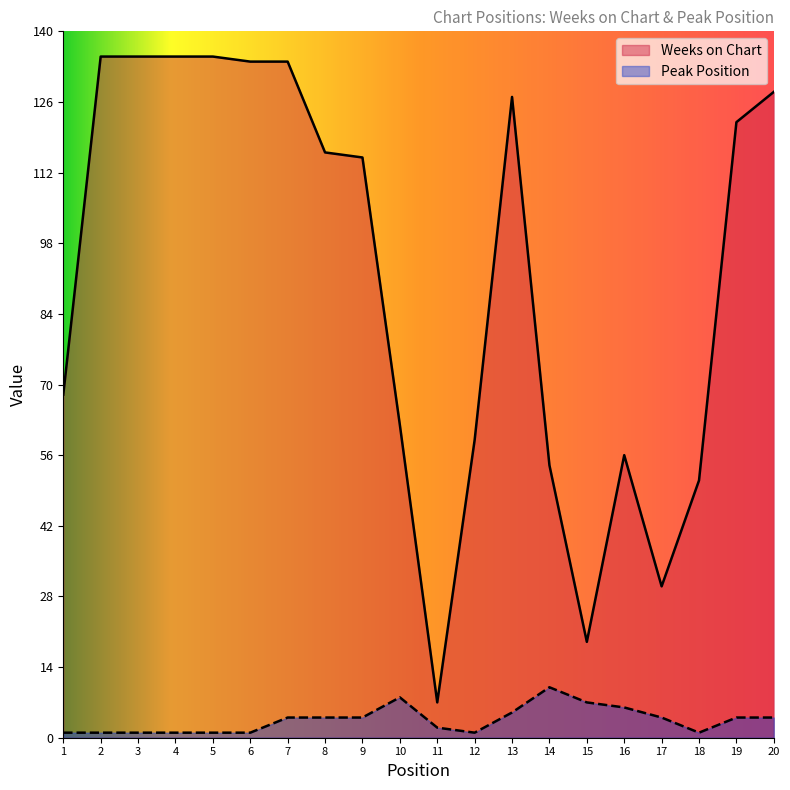

The value of Weeks on Chart at 16 is 56. True or false?

True